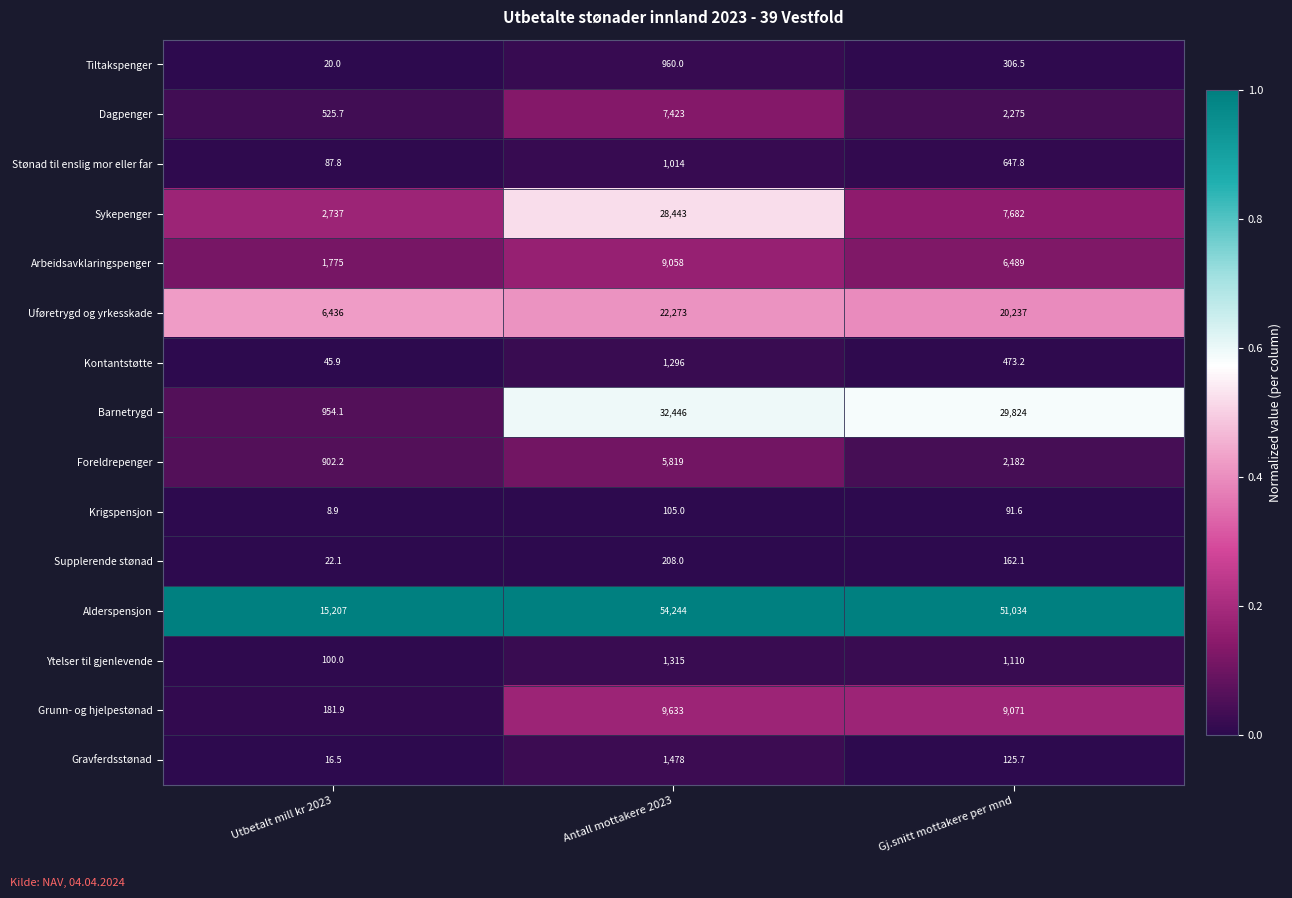

What is the maximum value shown in the chart?

54244.0